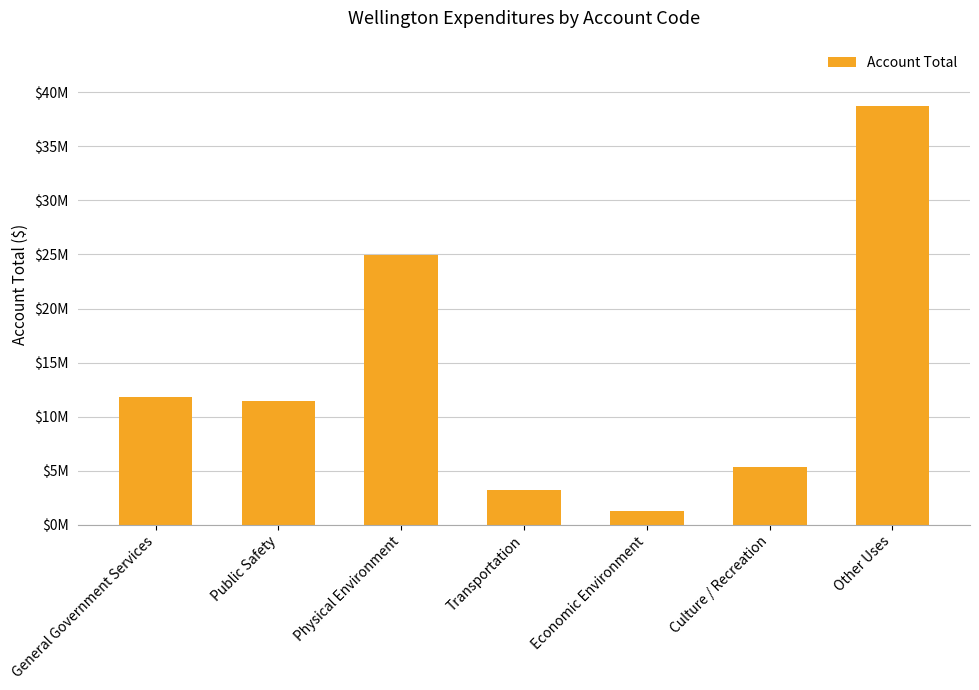

Are the bars horizontal?

No